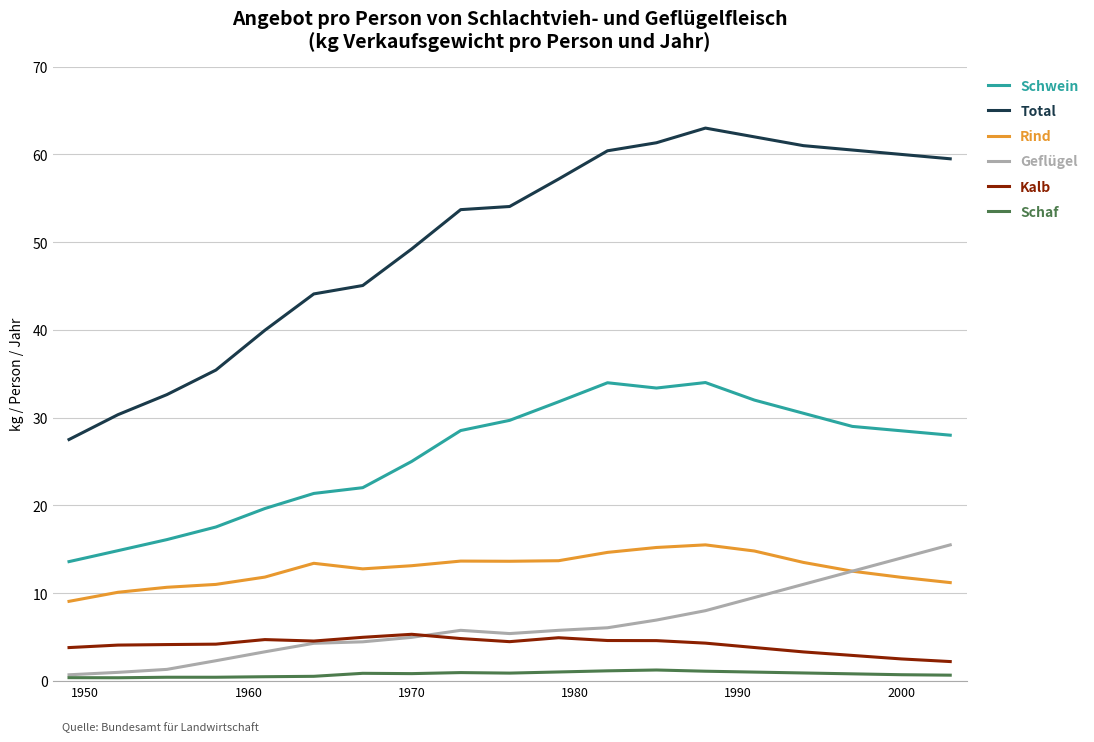

Which series has the widest spread of values?

Total